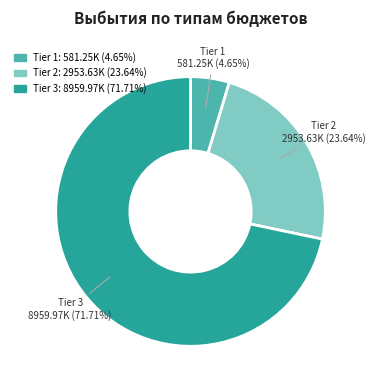

Does any single category account for the majority?

Yes